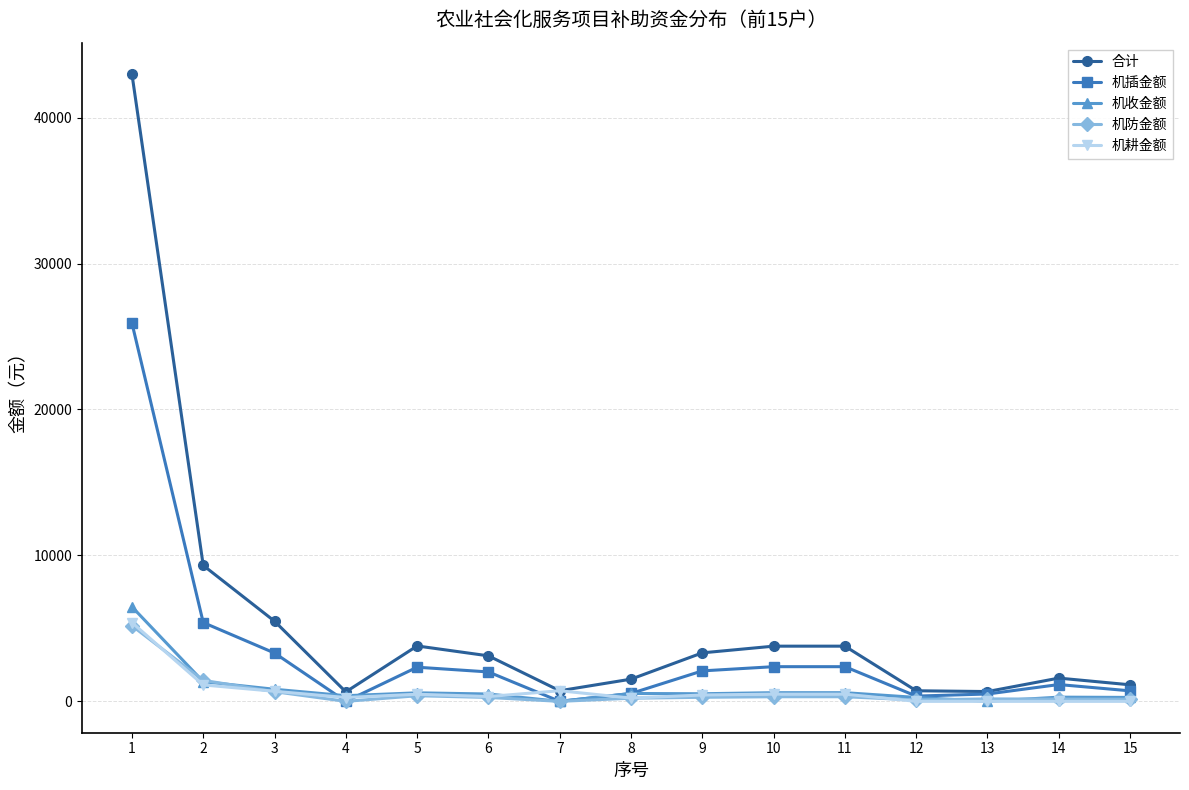

What is the highest value of the 机防金额 series?

5184.0